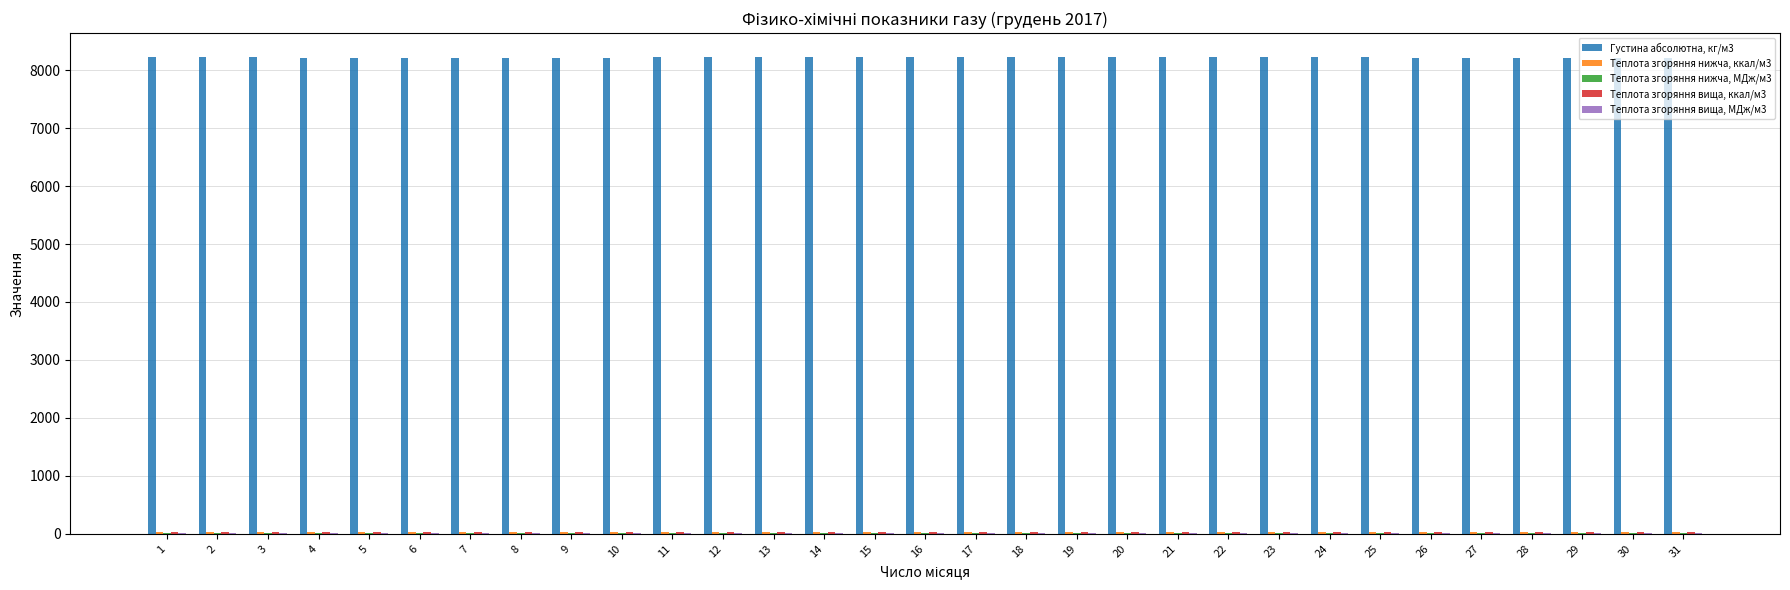

Which series has the largest total across all categories?

Густина абсолютна, кг/м3